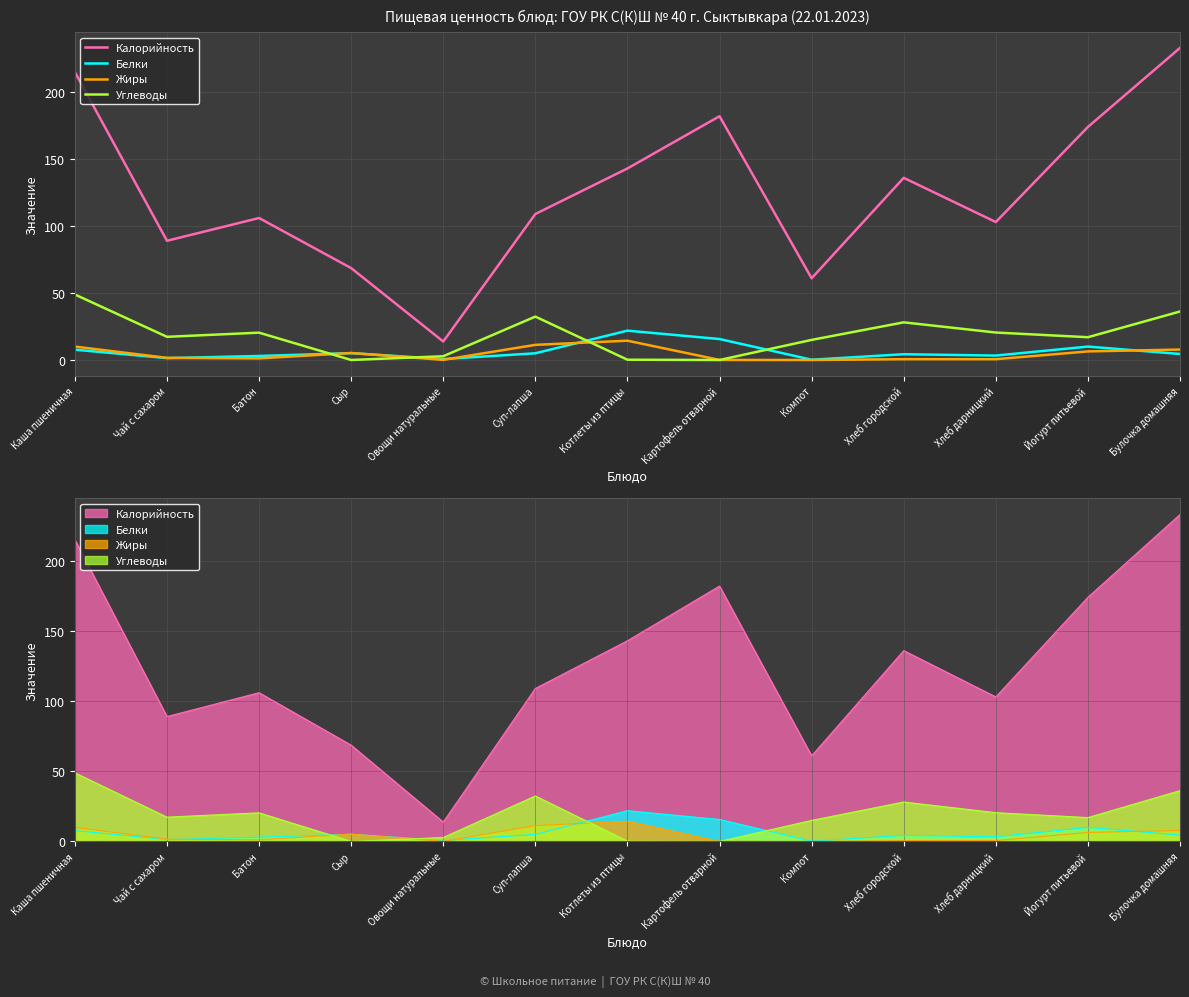

At which category is the sum across all series the highest?

Каша пшеничная